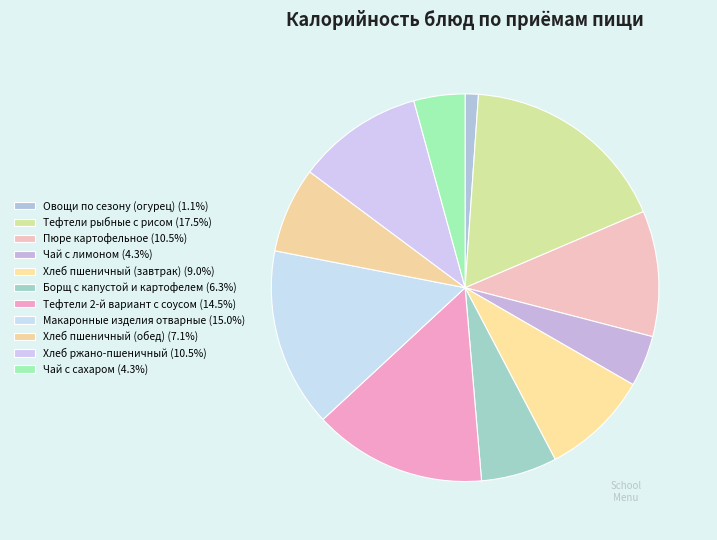

Is it true that Овощи по сезону (огурец) is 1% of the pie?

True